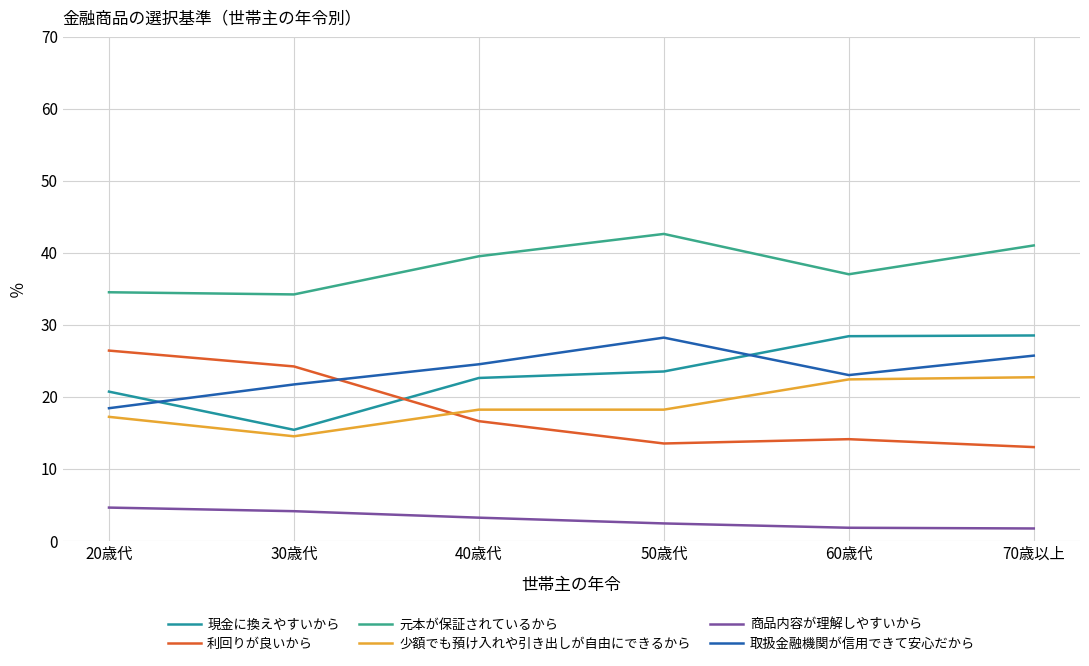

Which series has the largest range (max minus min)?

利回りが良いから